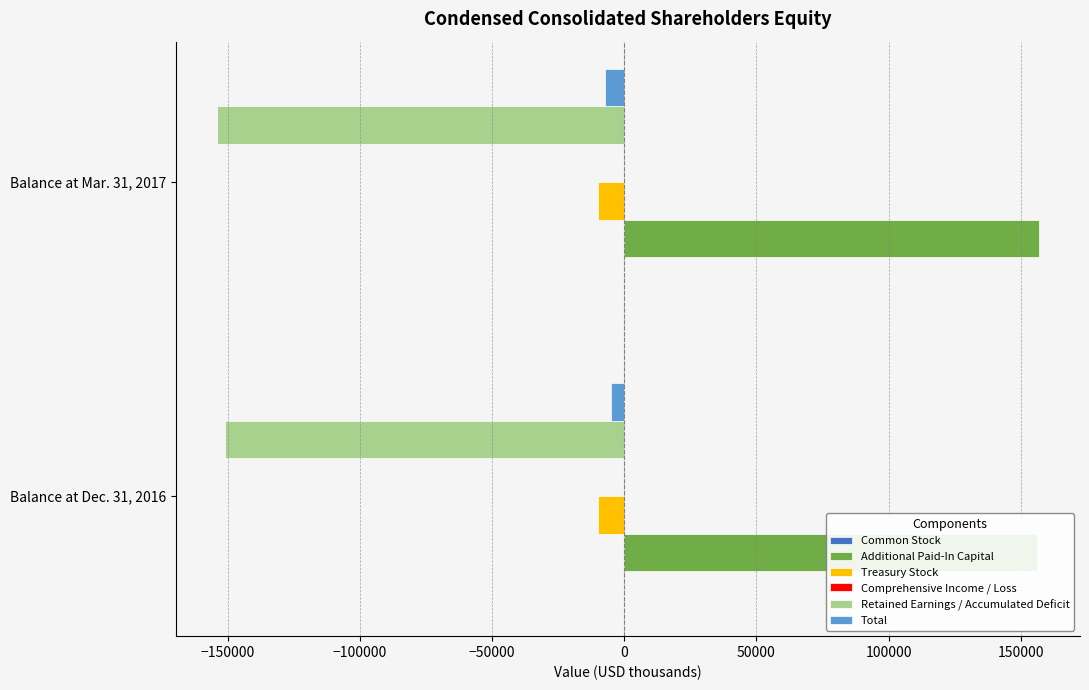

The Treasury Stock series shows 0.1 at −150000. True or false?

False